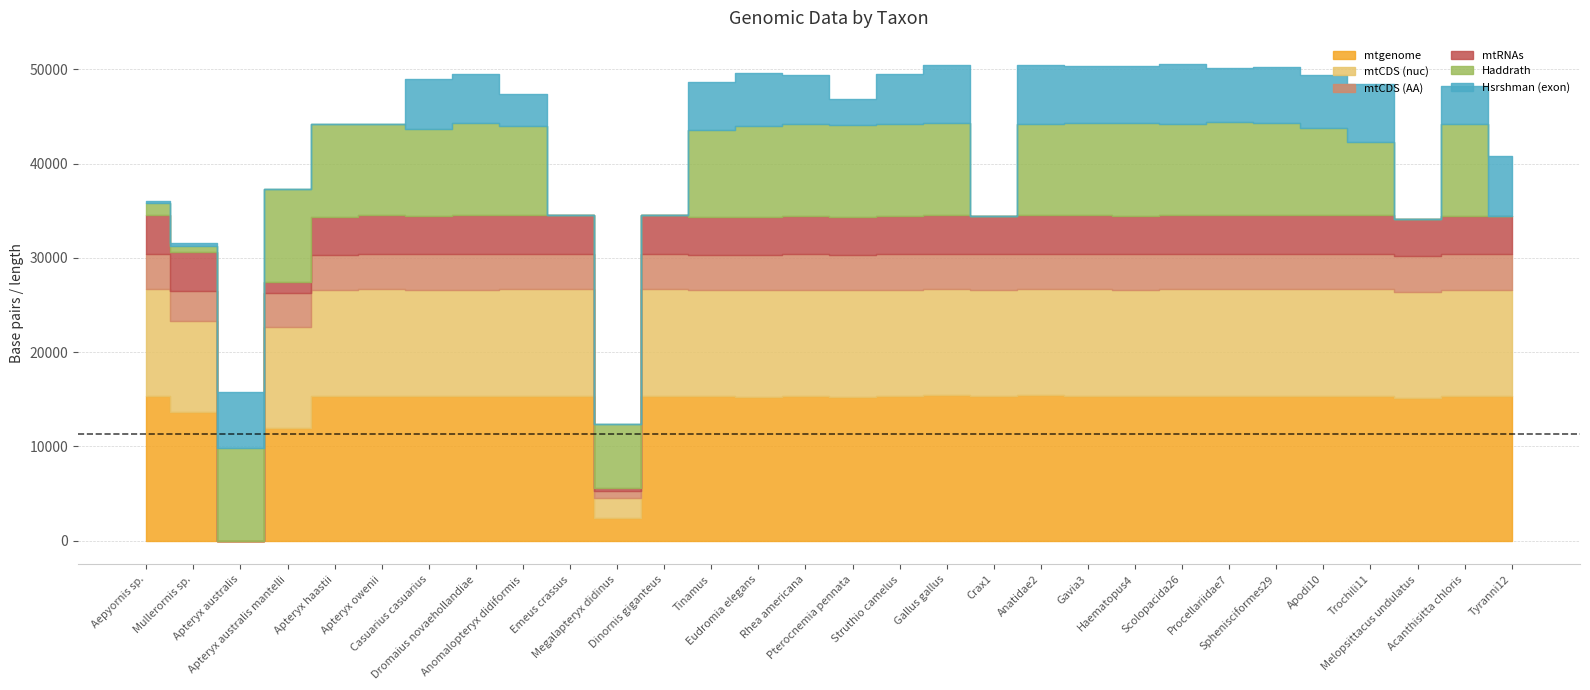

How many lines are shown in the chart?

6